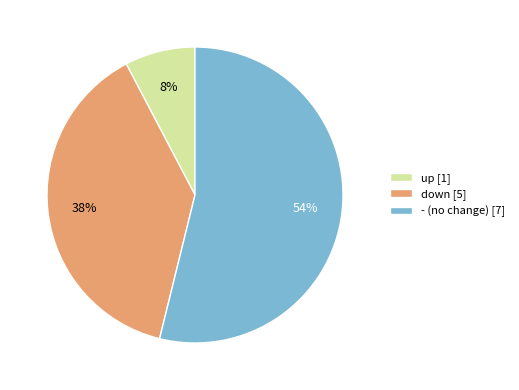

What percentage is the - slice, to the nearest percent?

54%